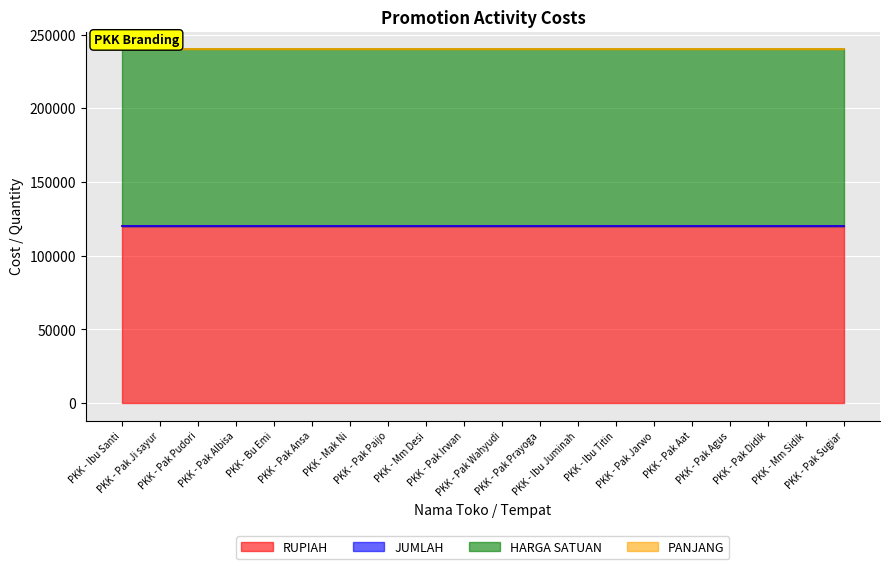

What is the average value of the JUMLAH series?

1